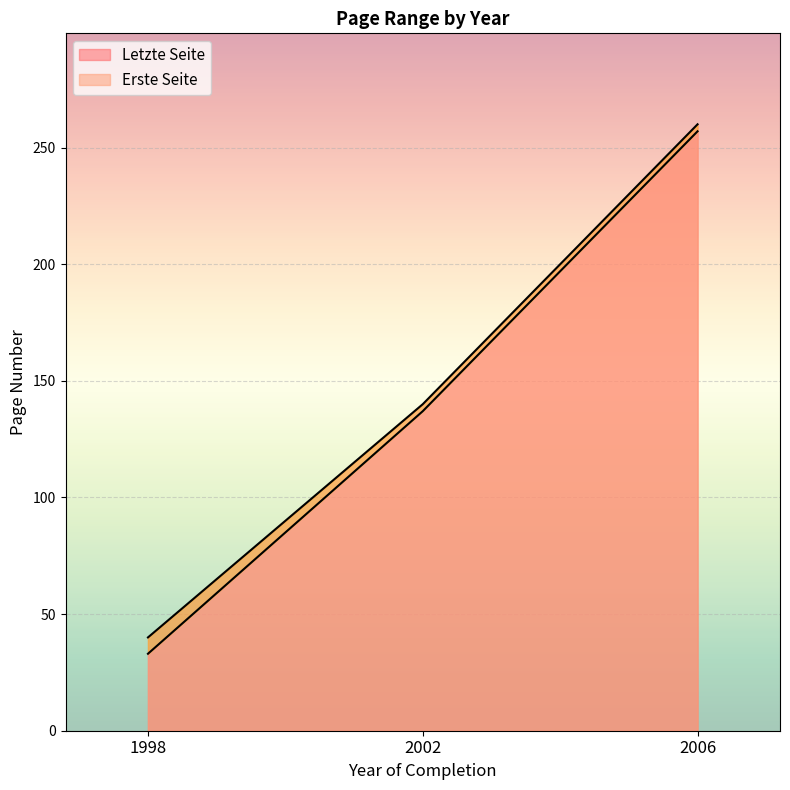

The value of Erste Seite at 2006 is 257. True or false?

True